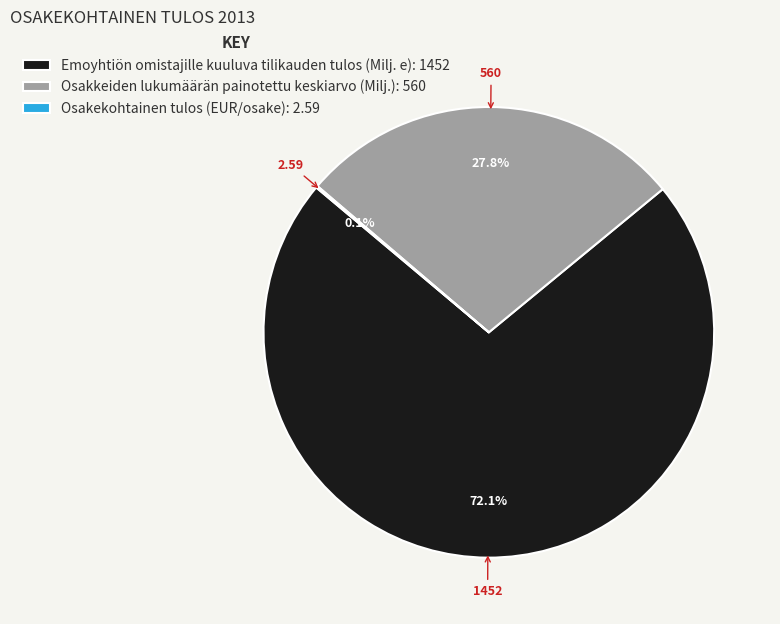

To the nearest percent, what is the difference between the Emoyhtiön omistajille kuuluva tilikauden tulos (Milj. e) and Osakkeiden lukumäärän painotettu keskiarvo (Milj.) slice percentages?

44%